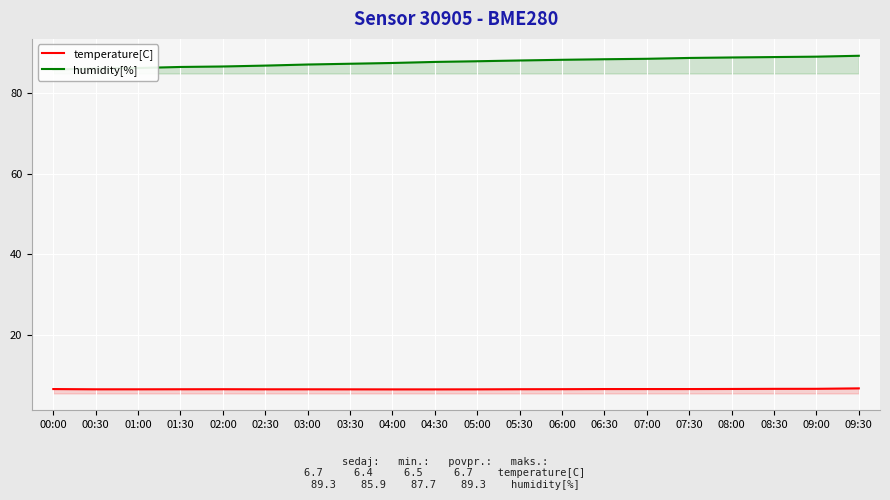

List the series in order of their overall mean, lowest first.

temperature[C], humidity[%]